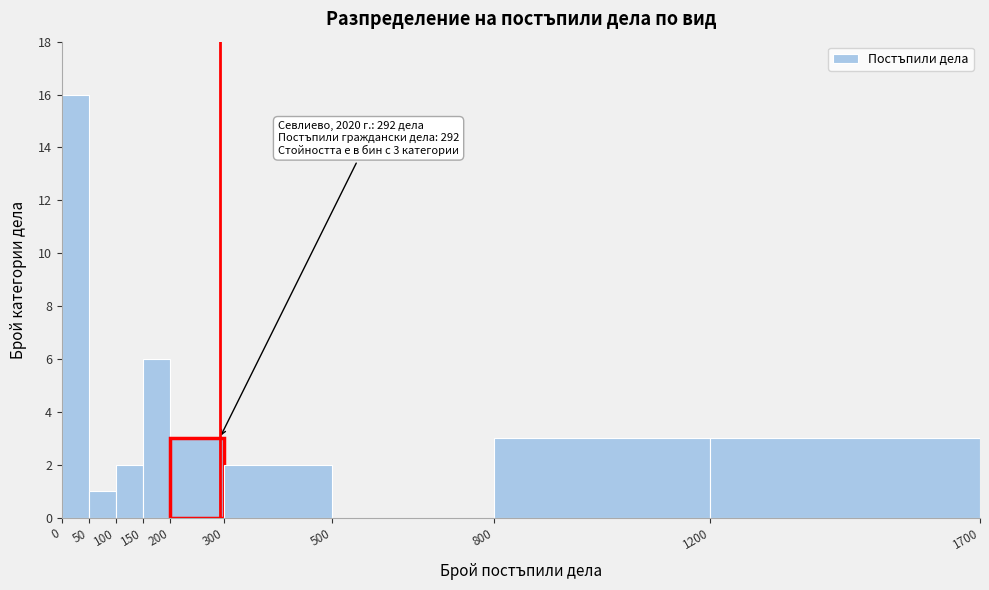

Over which range of the x-axis is the bar tallest?

0 to 50